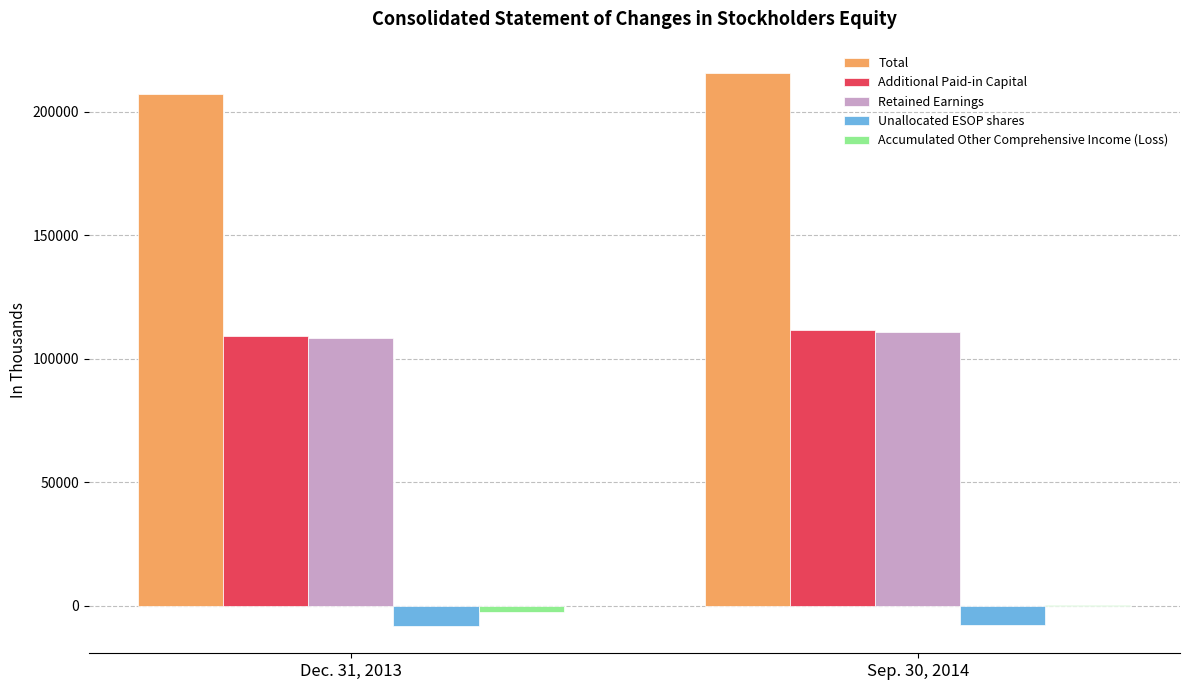

The value of Additional Paid-in Capital at Dec. 31, 2013 is 63333. True or false?

False